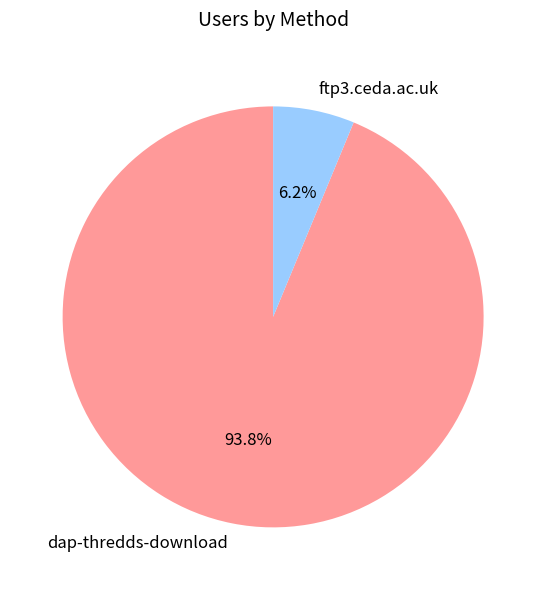

Do dap-thredds-download and ftp3.ceda.ac.uk together represent more than half of the pie?

Yes